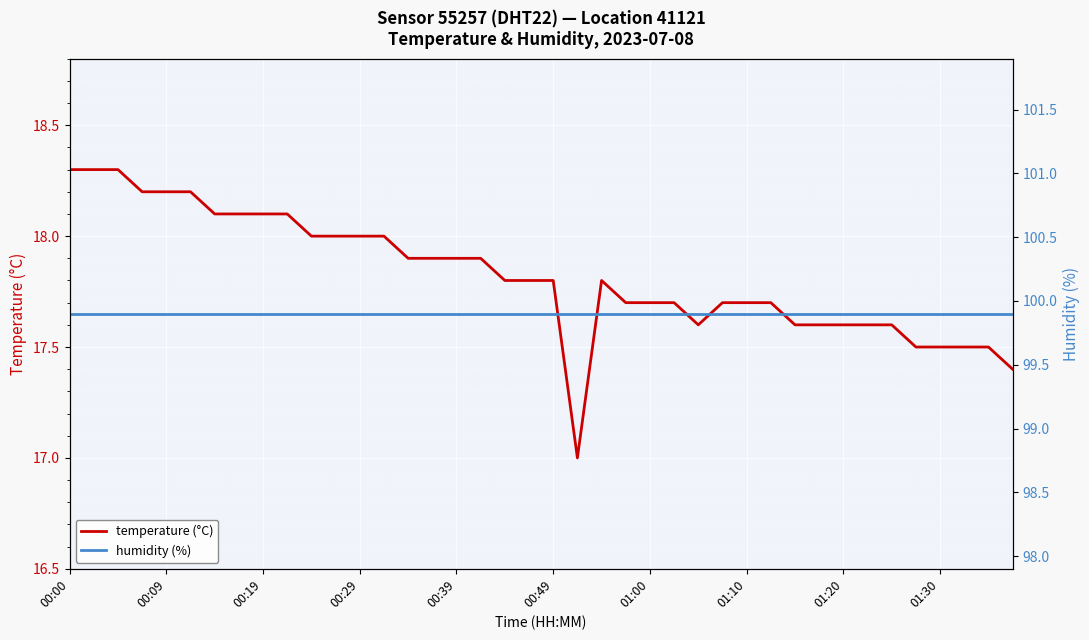

True or false: temperature has a value of 8.4 at 00:49.

False